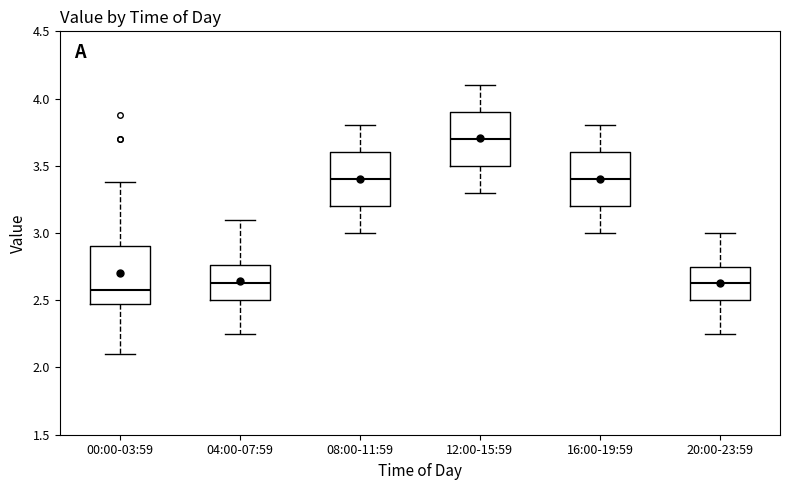

Where does the lower whisker of the box for 04:00-07:59 end on the y-axis? The values are not printed on the chart, so give them approximately, as read against the axis.

2.25